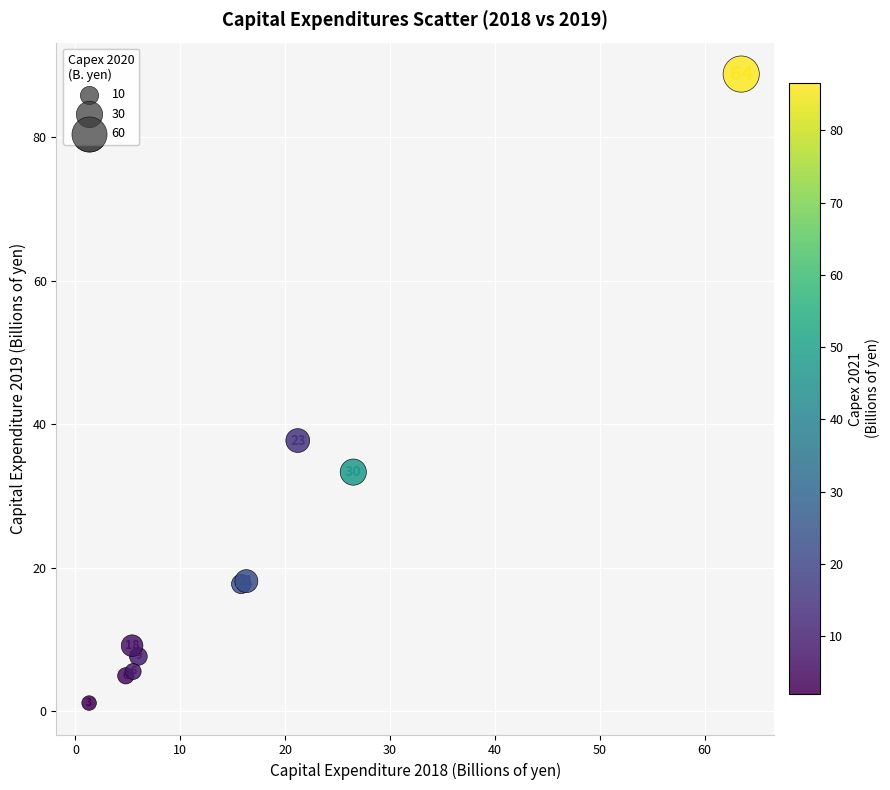

What Y value in the scatter plot is closest to 44?

37.7